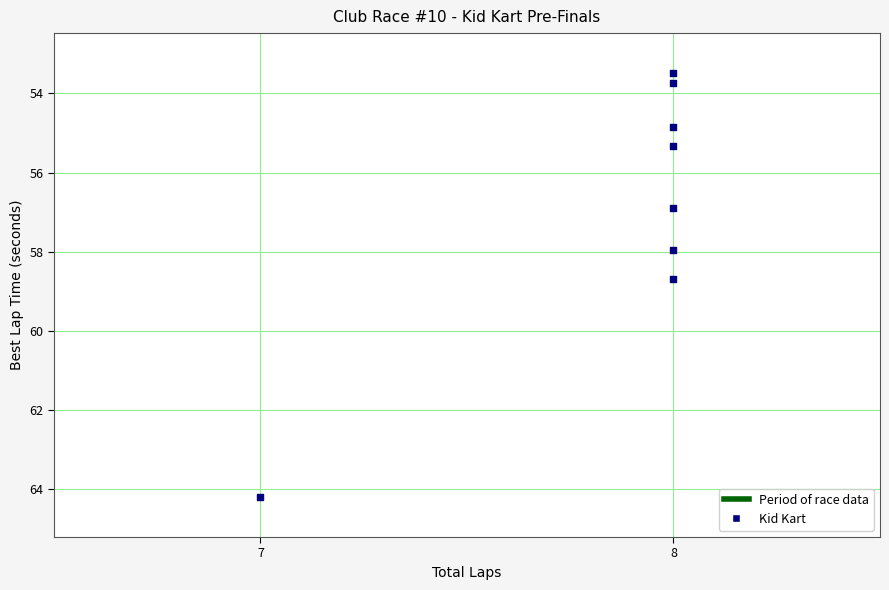

What is the range of Y values (max minus min)?

10.7